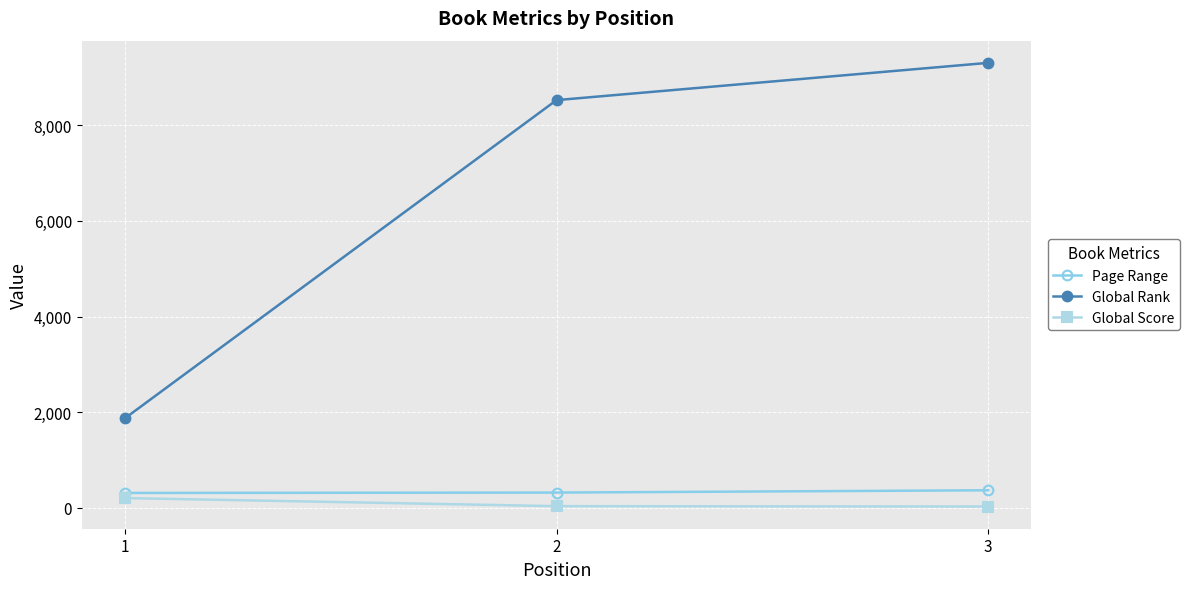

Between 1 and 3, which series saw the biggest shift?

Global Rank